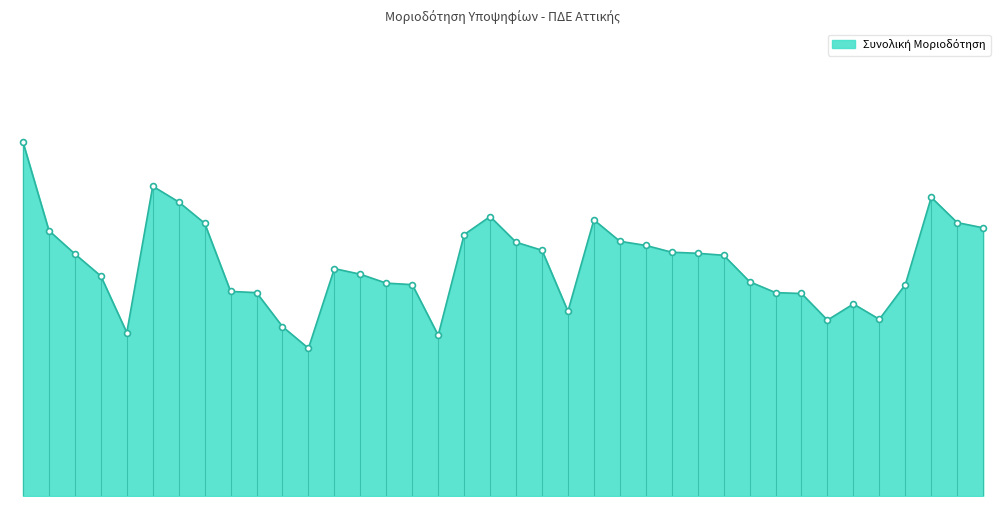

Is this an area chart (filled region under the line)?

Yes